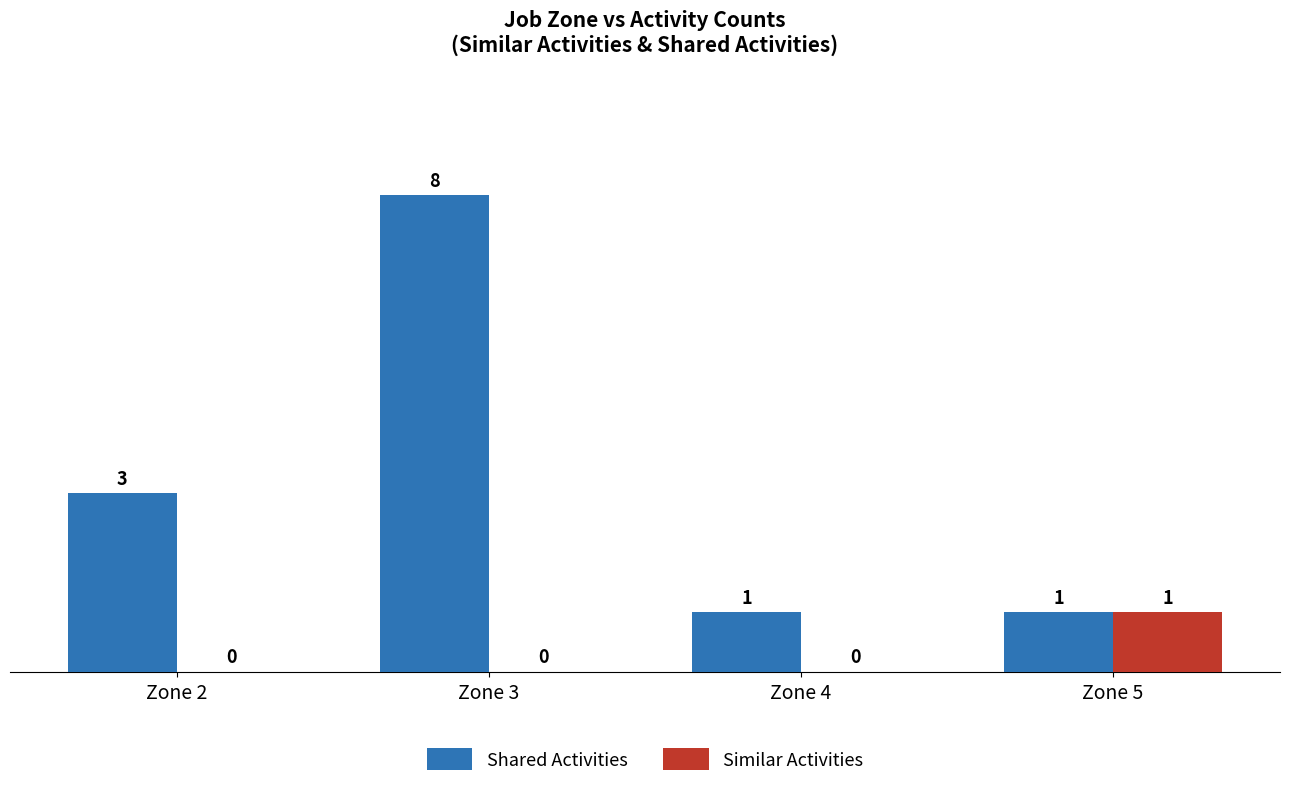

Reading left to right, extract all data points from this chart.

Shared Activities: Zone 2=3	Zone 3=8	Zone 4=1	Zone 5=1
Similar Activities: Zone 2=0	Zone 3=0	Zone 4=0	Zone 5=1